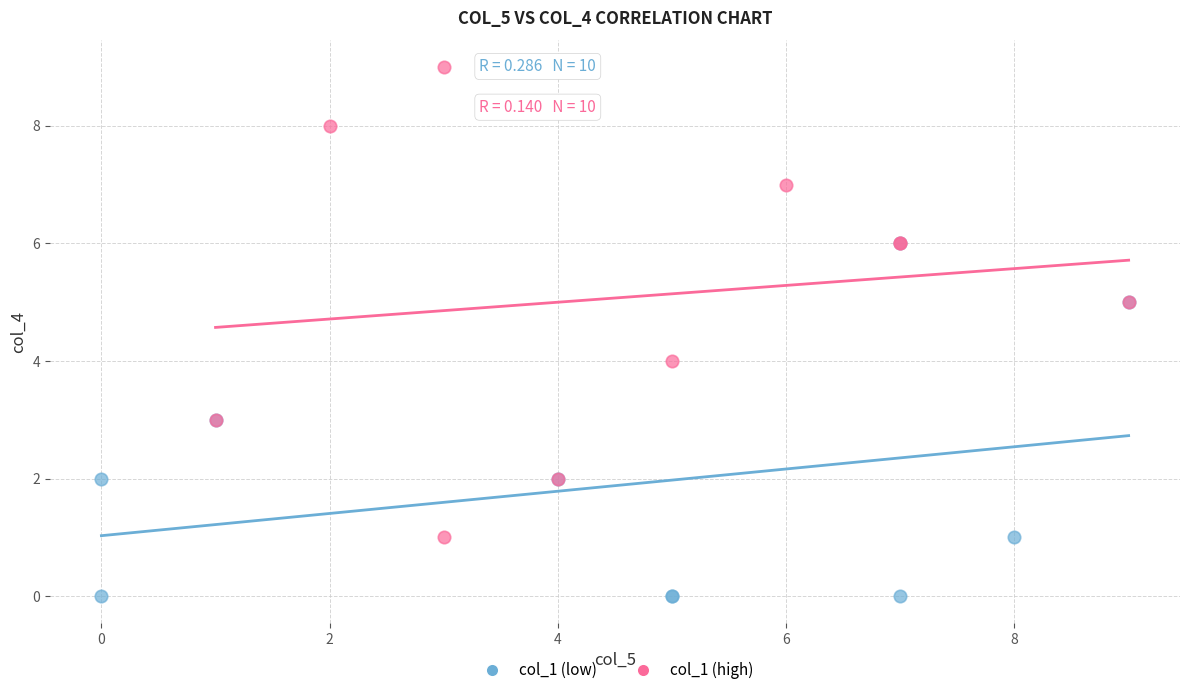

Which series reaches the minimum Y coordinate?

col_1 (low)